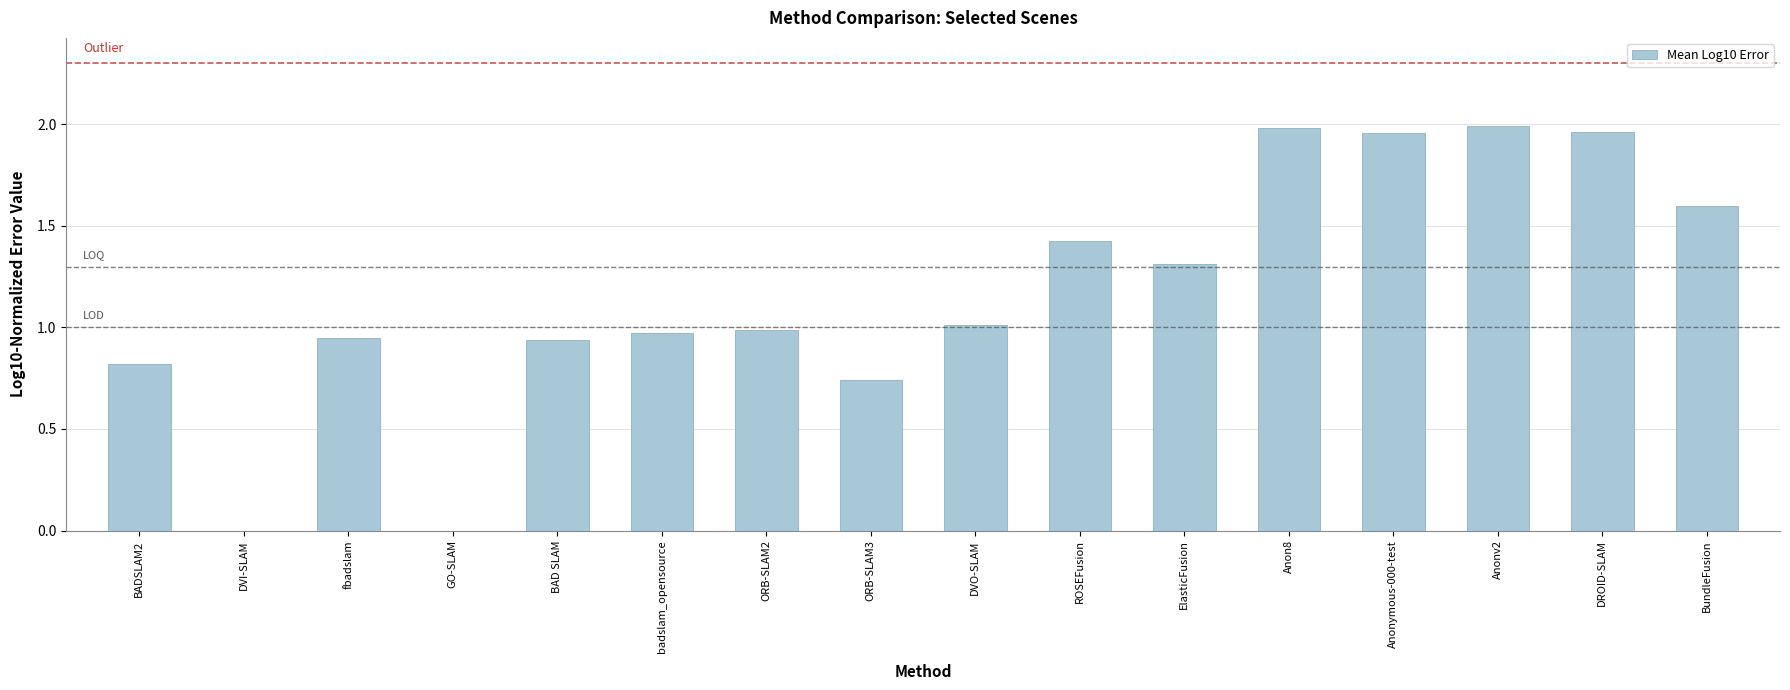

Where is the data nearest to the value 0?

GO-SLAM